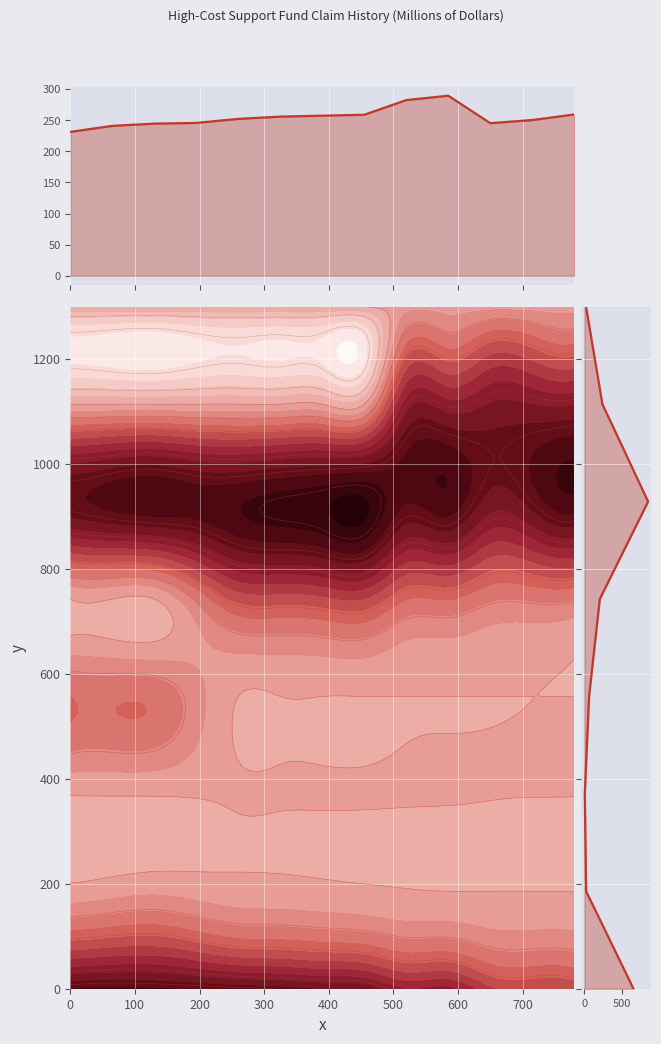

Is it true that Safety Net Additive Support equals 17 at 2016?

False